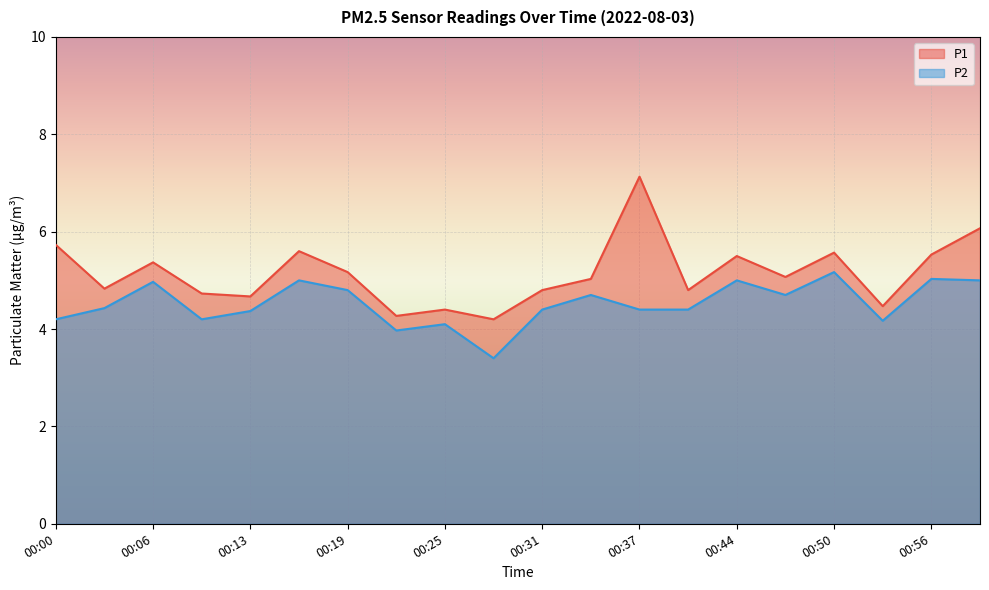

What is the lowest value of the P1 series?

4.2